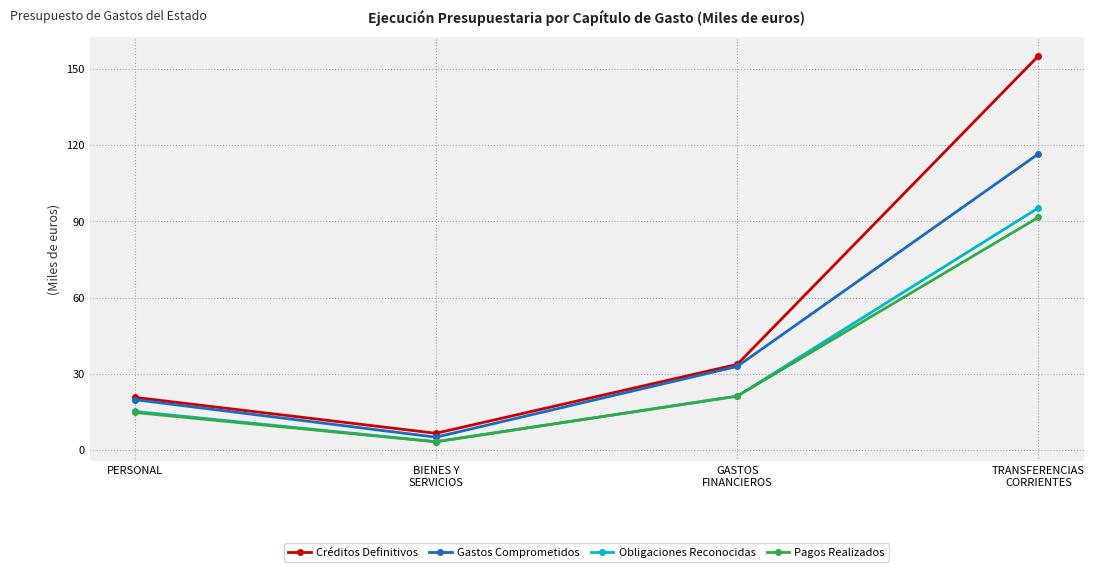

Which series has the largest total across all categories?

Créditos Definitivos